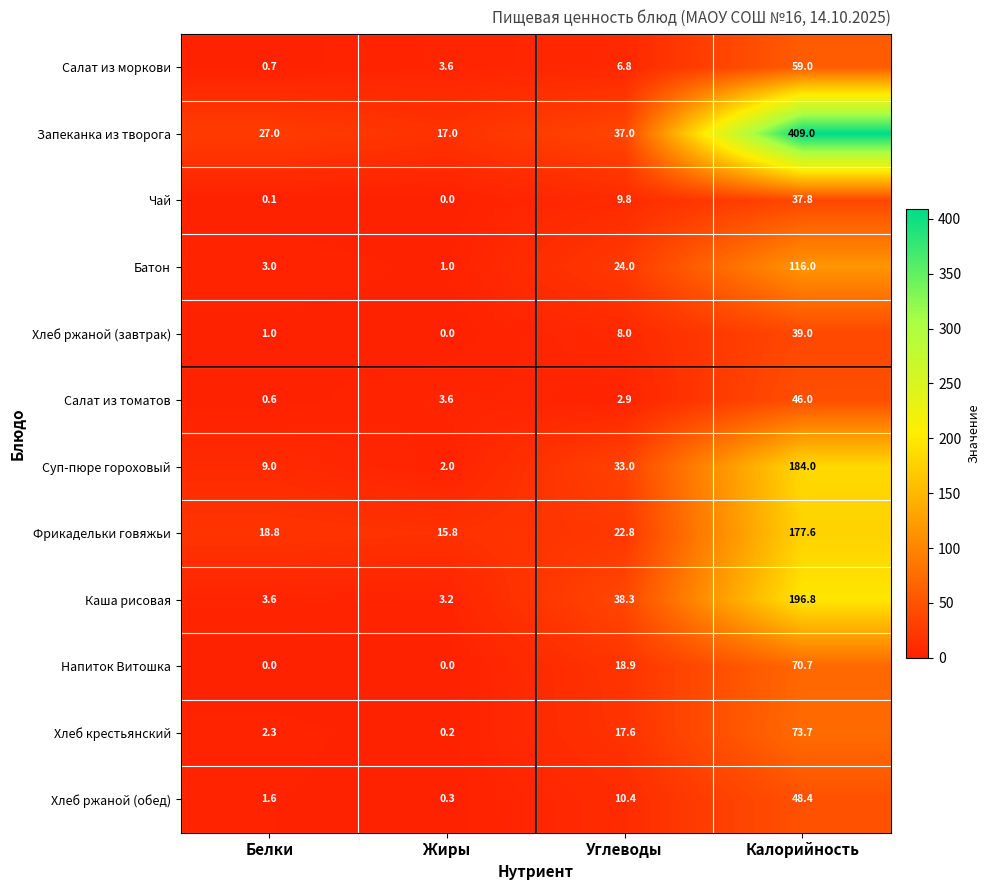

At which label is Фрикадельки говяжьи closest to 96?

Углеводы